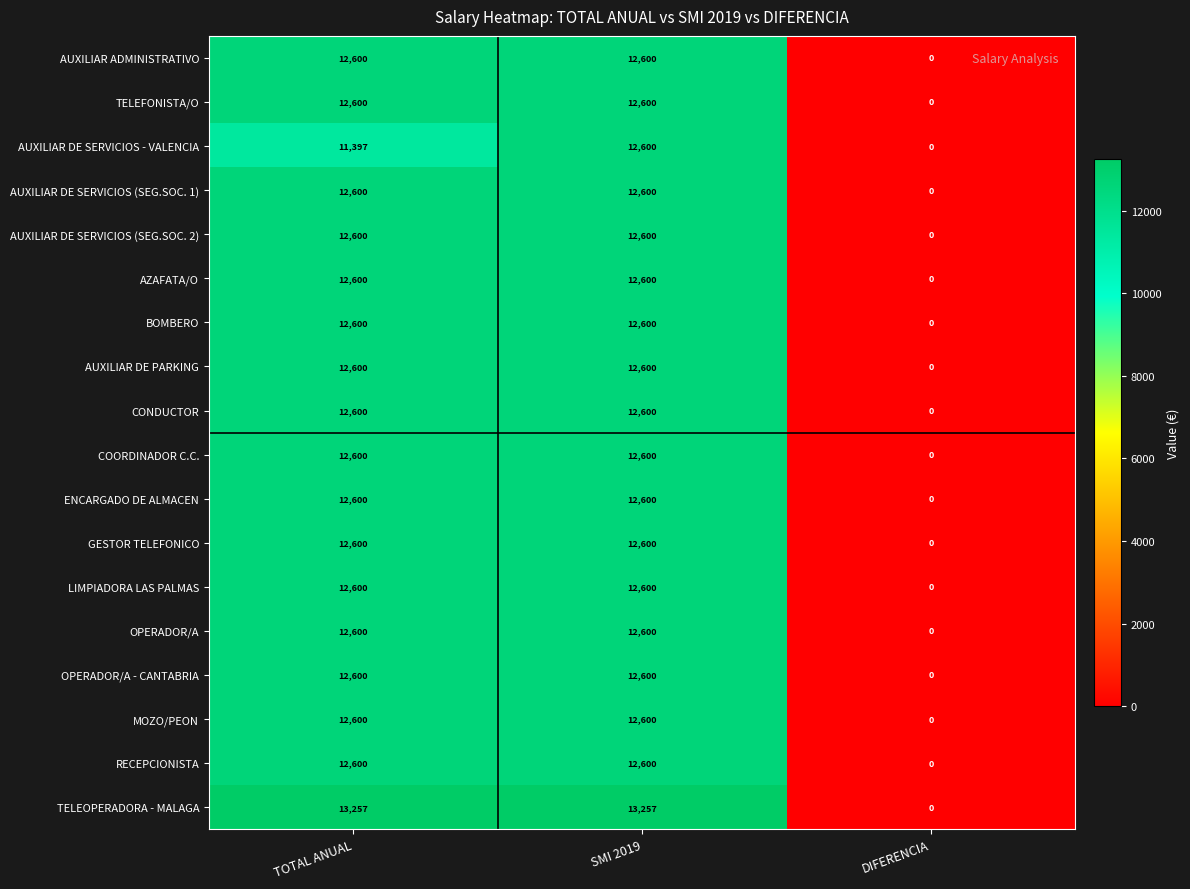

Is it true that LIMPIADORA LAS PALMAS equals 6425 at TOTAL ANUAL?

False